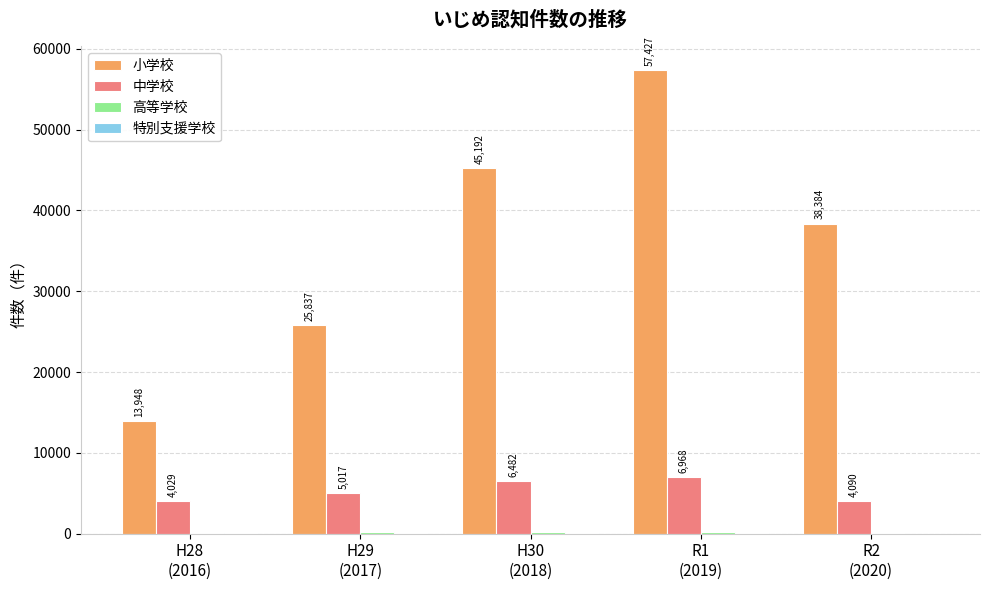

What is the maximum value for 小学校?

57427